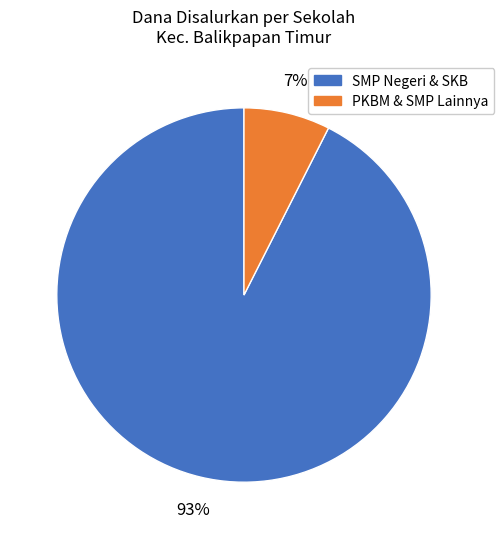

Does any single category account for the majority?

Yes